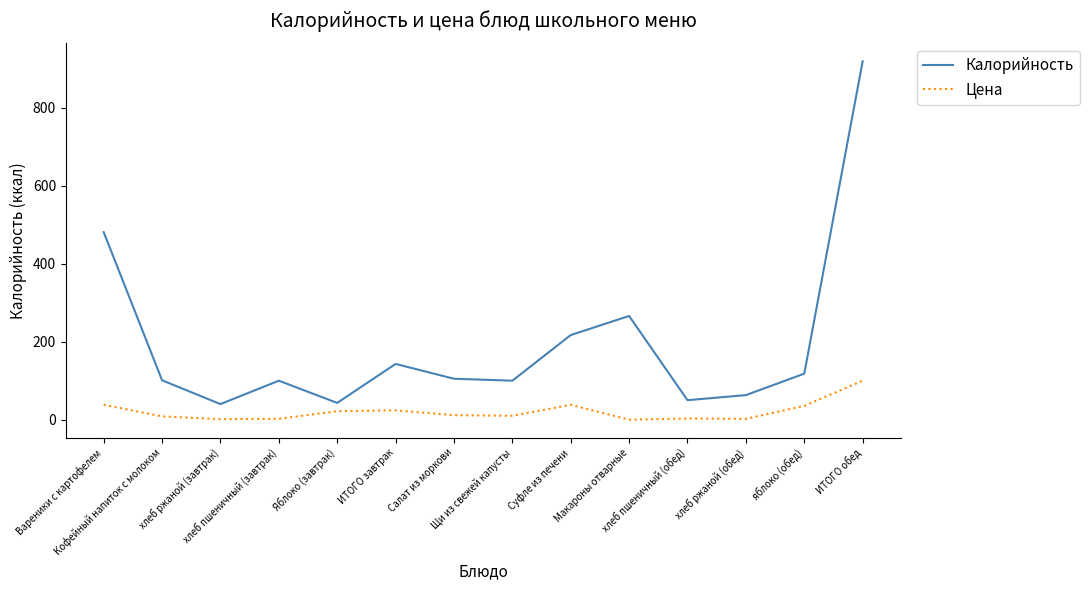

True or false: Калорийность and Цена cross at least once.

False